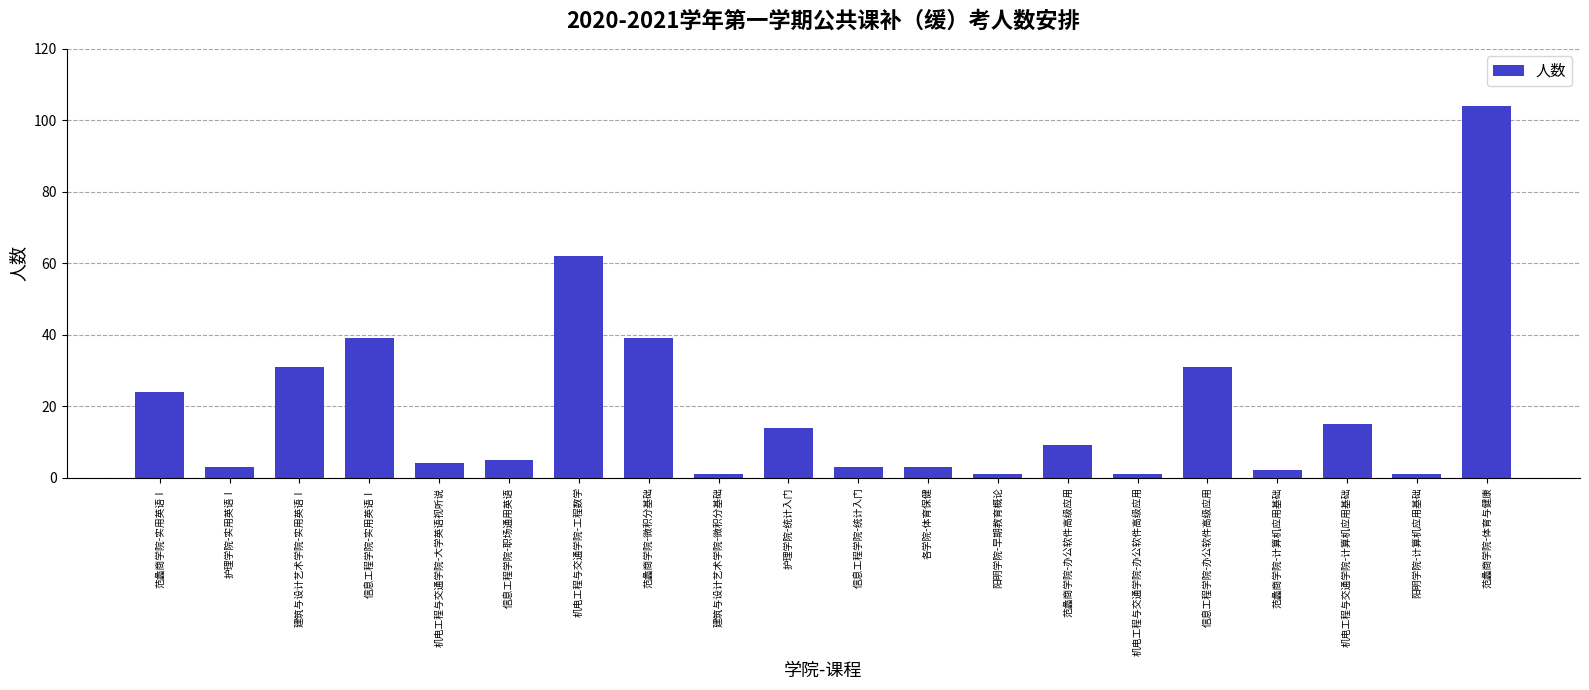

What is the change in value from 范蠡商学院-办公软件高级应用 to 阳明学院-计算机应用基础?

-8